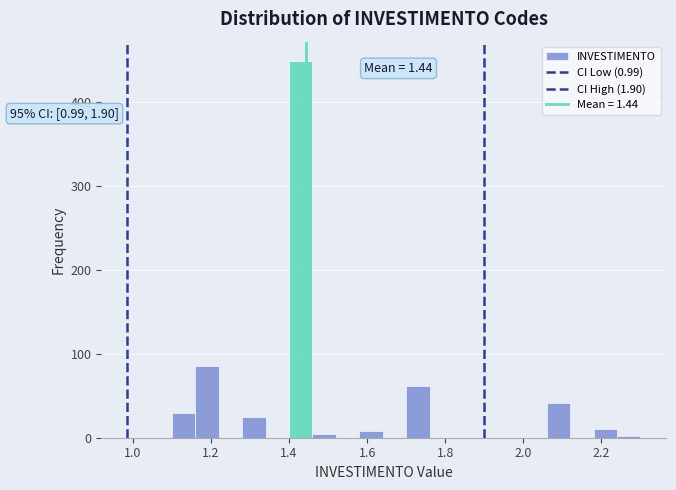

Read against the x-axis, roughly where is the centre of the tallest bar?

1.44